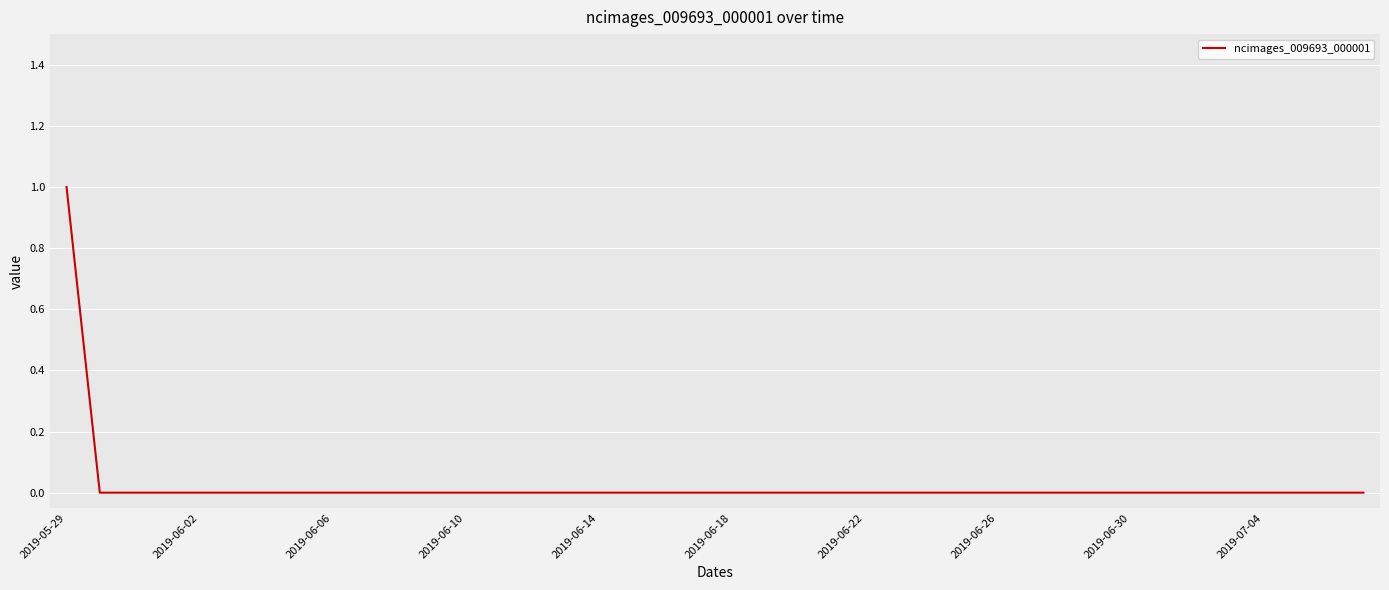

Is it true that the value at 2019-06-22 is 0?

True